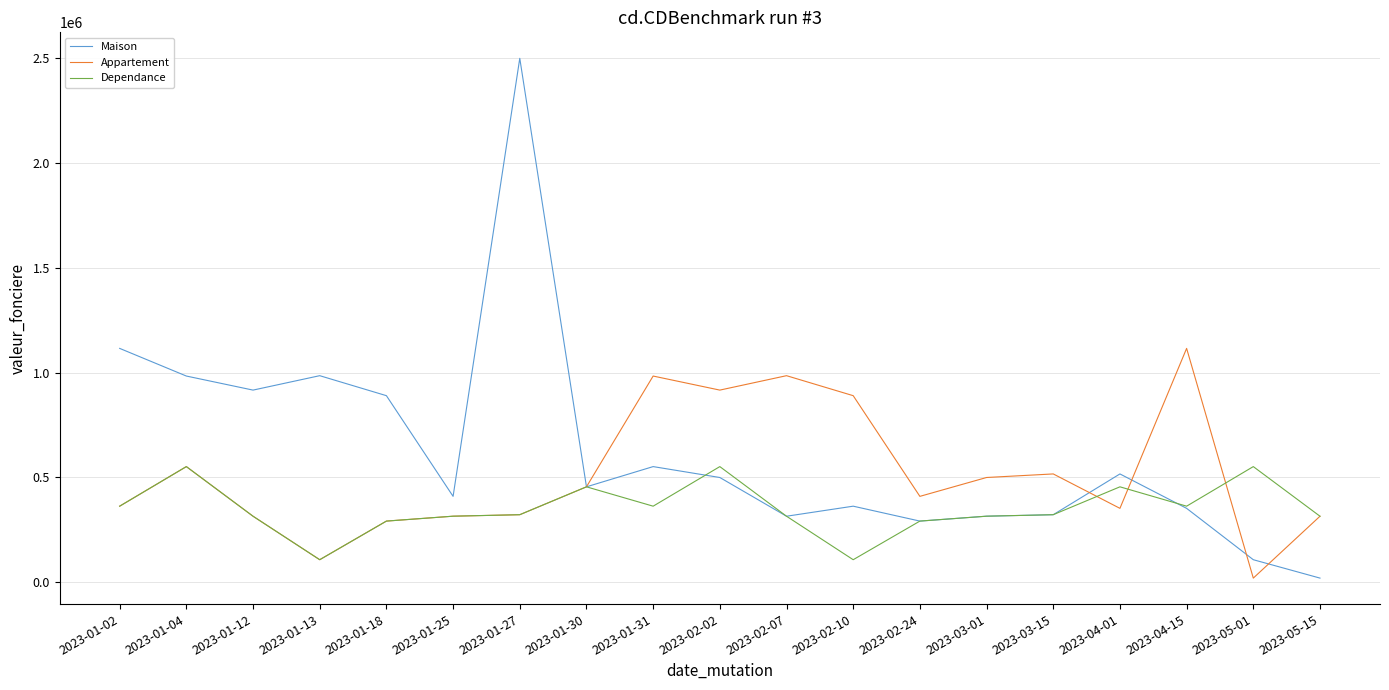

At which label does Appartement reach its peak?

2023-04-15